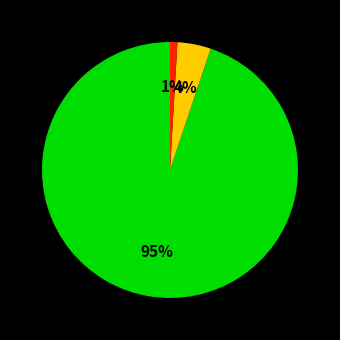

Is there any slice that represents more than half of the pie?

Yes